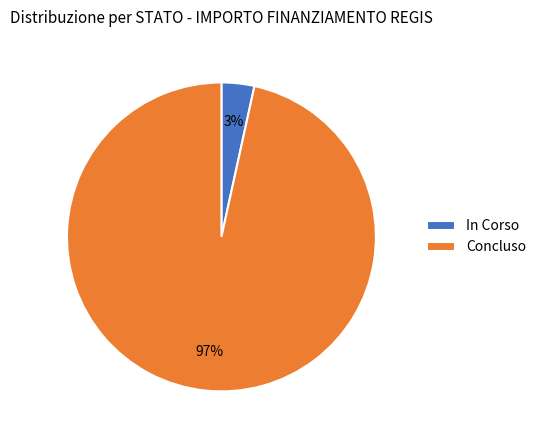

Does Concluso represent more than half of the total?

Yes